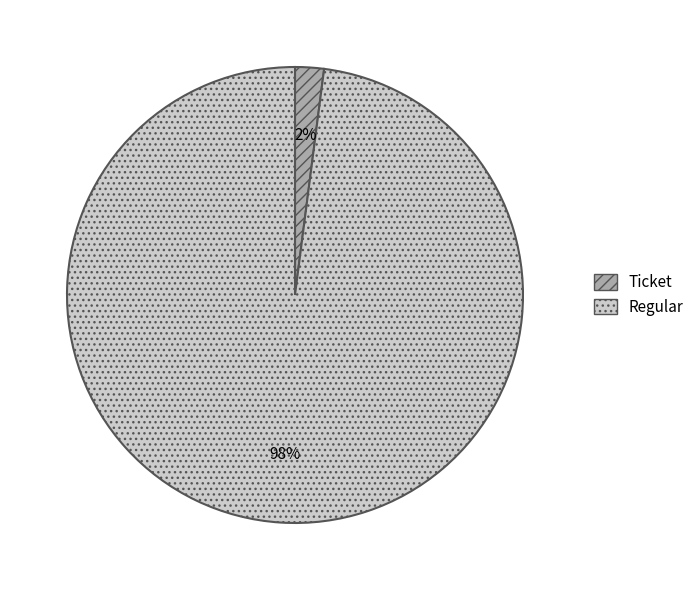

True or false: Regular accounts for 98% of the total.

True